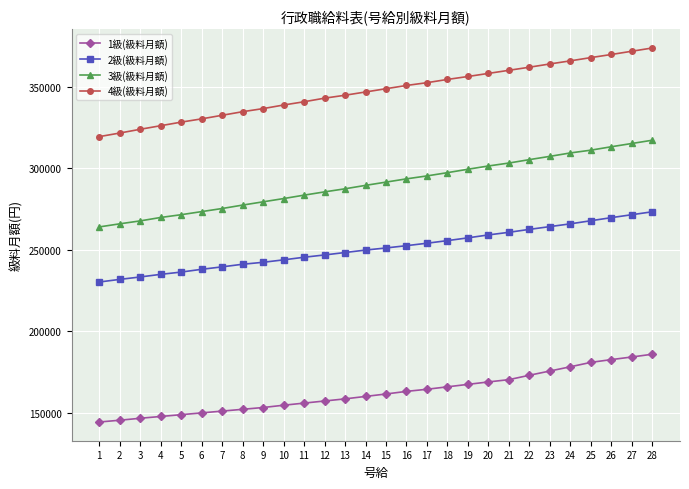

How many data points in 3級(級料月額) are less than 291400?

14